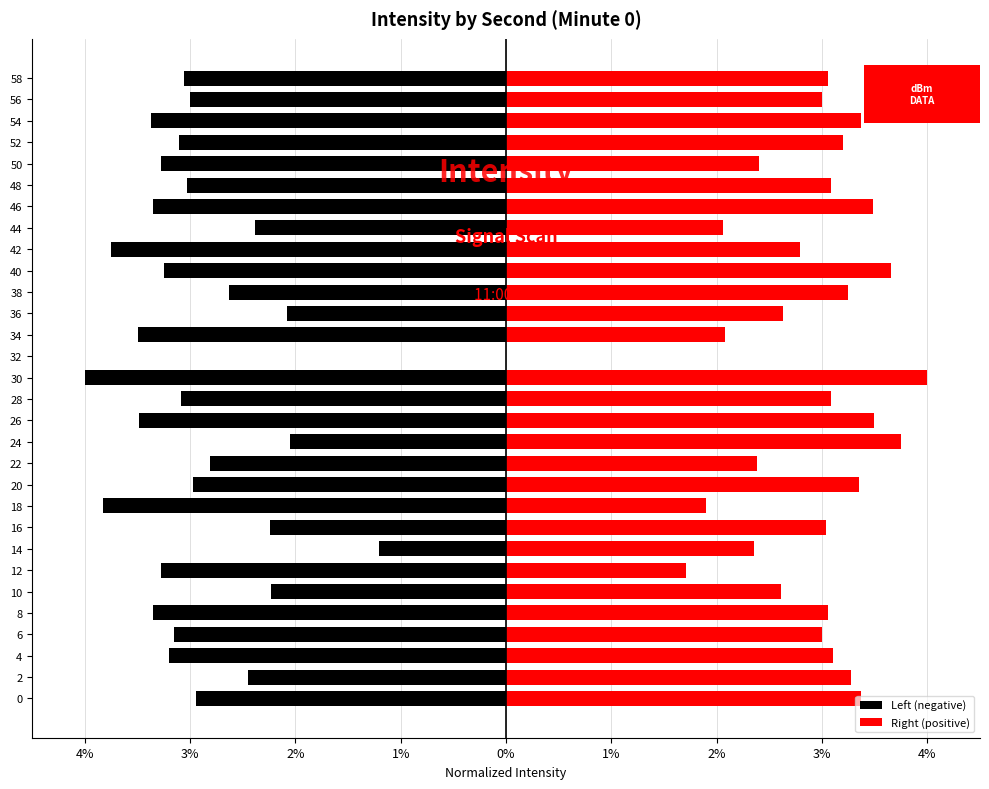

Which series has the largest range (max minus min)?

Left (negative)